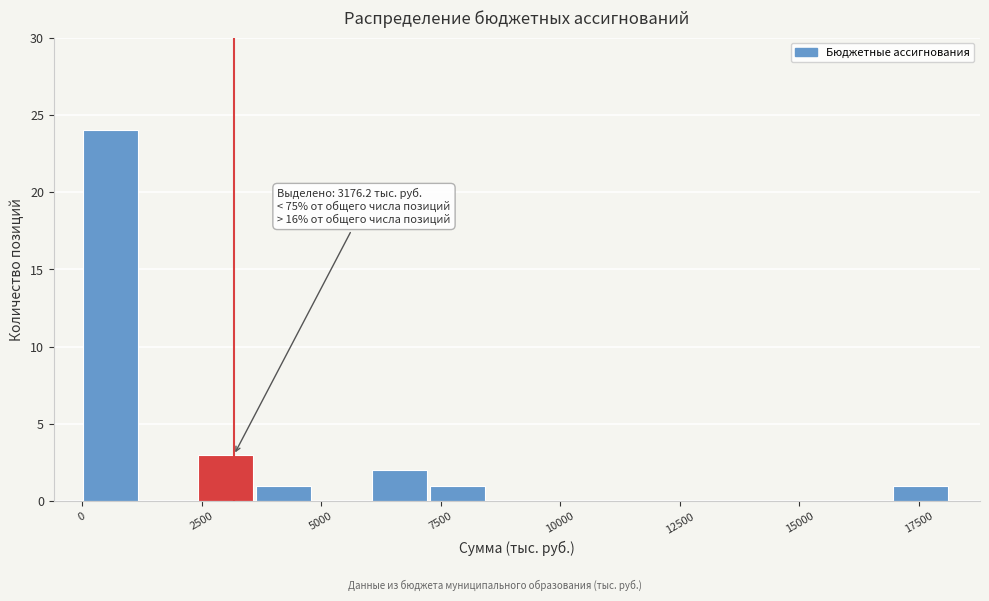

Read against the x-axis, roughly where is the centre of the tallest bar?

500